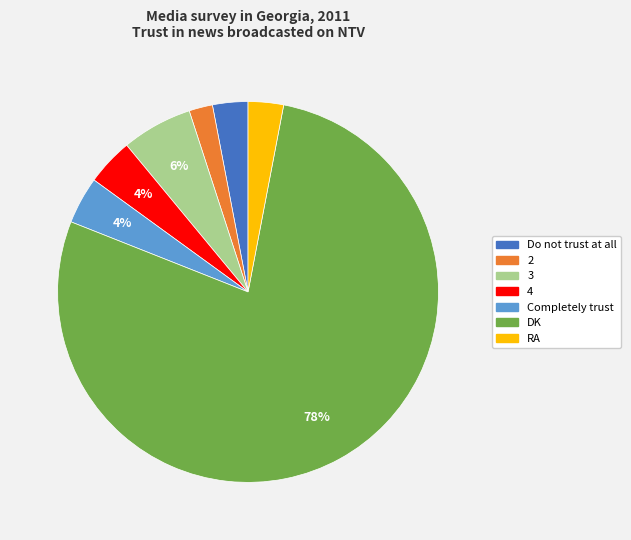

How many slices are in this pie chart?

7